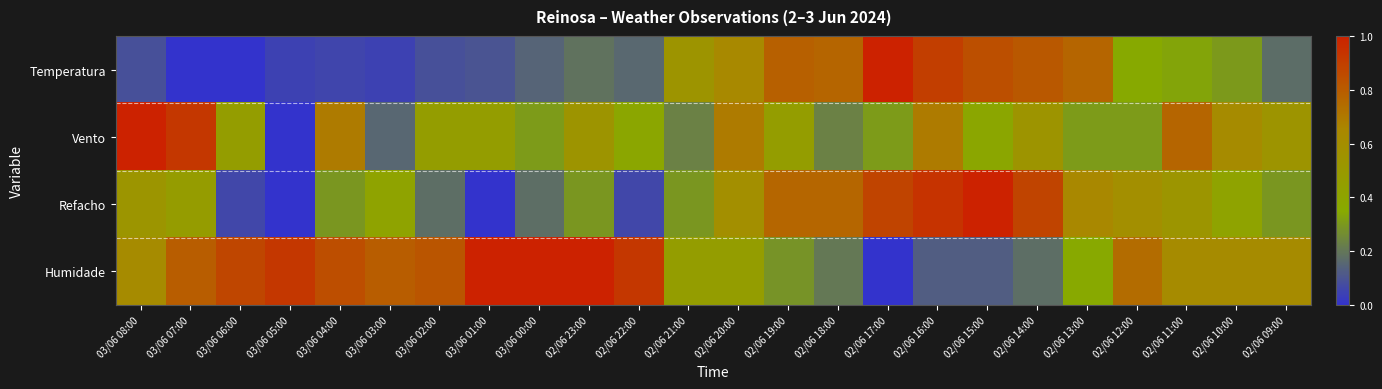

What is the greatest value displayed?

1.0